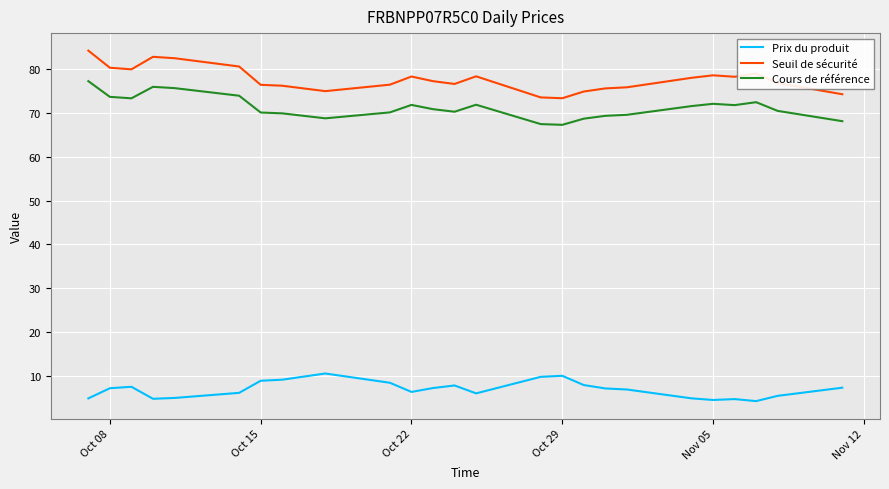

Which series has the largest total across all categories?

Seuil de sécurité